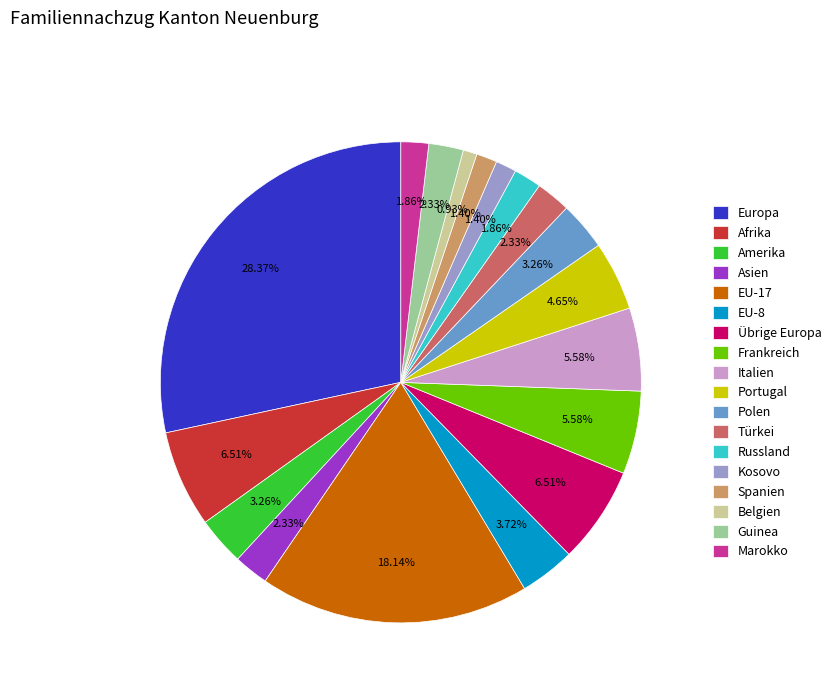

What percentage is the EU-8 slice, to the nearest percent?

4%